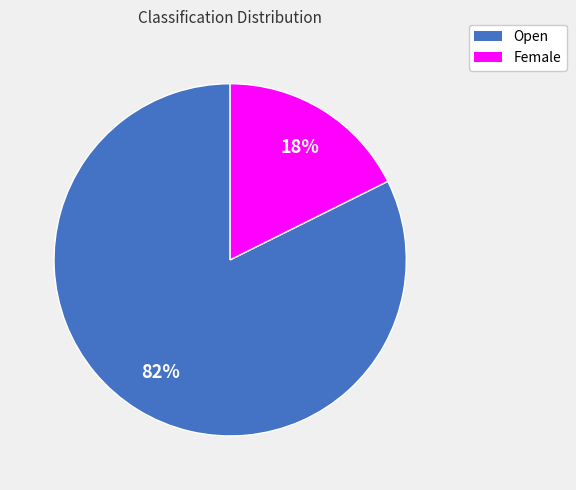

The Open slice represents 91% of the pie. True or false?

False